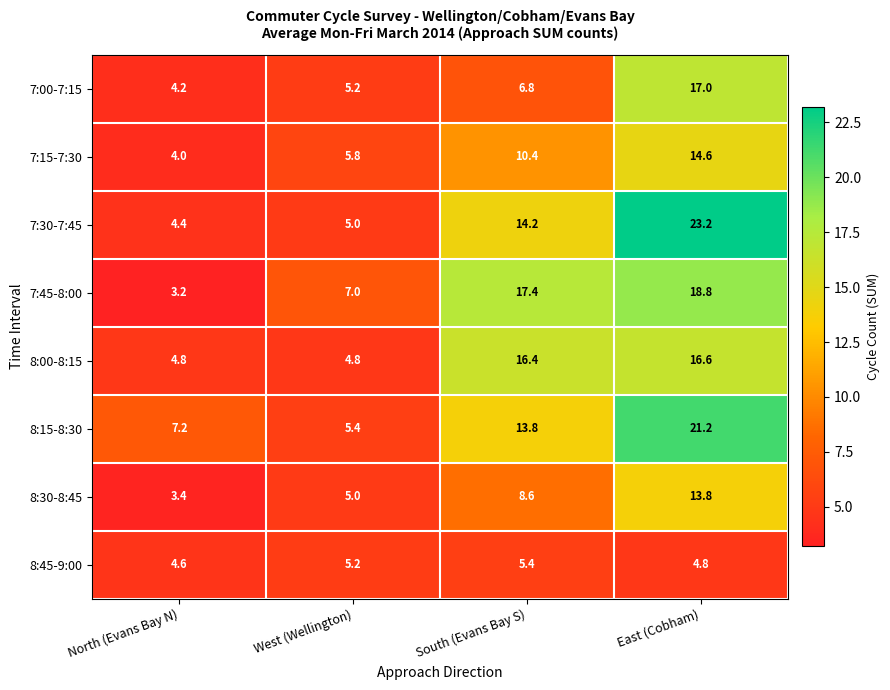

Rank the series by their maximum value, from lowest to highest.

8:45-9:00, 8:30-8:45, 7:15-7:30, 8:00-8:15, 7:00-7:15, 7:45-8:00, 8:15-8:30, 7:30-7:45